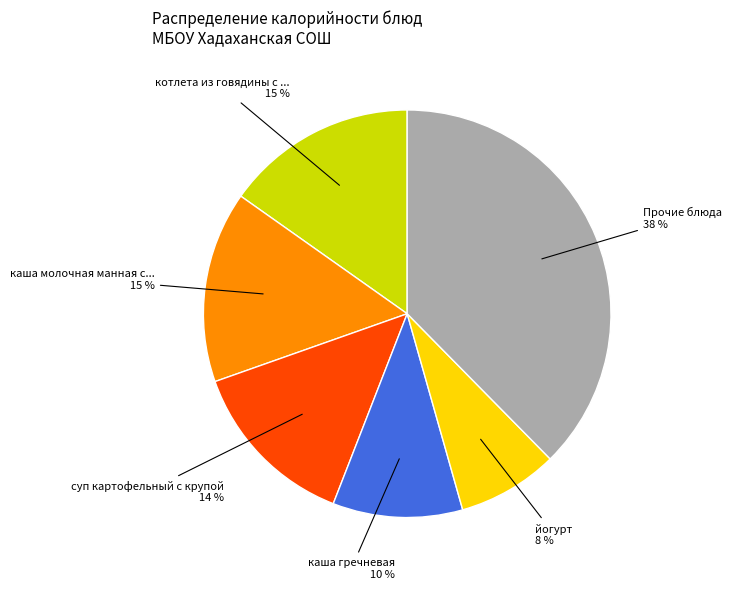

To the nearest percent, what is the difference between the largest and smallest slice percentages?

30%